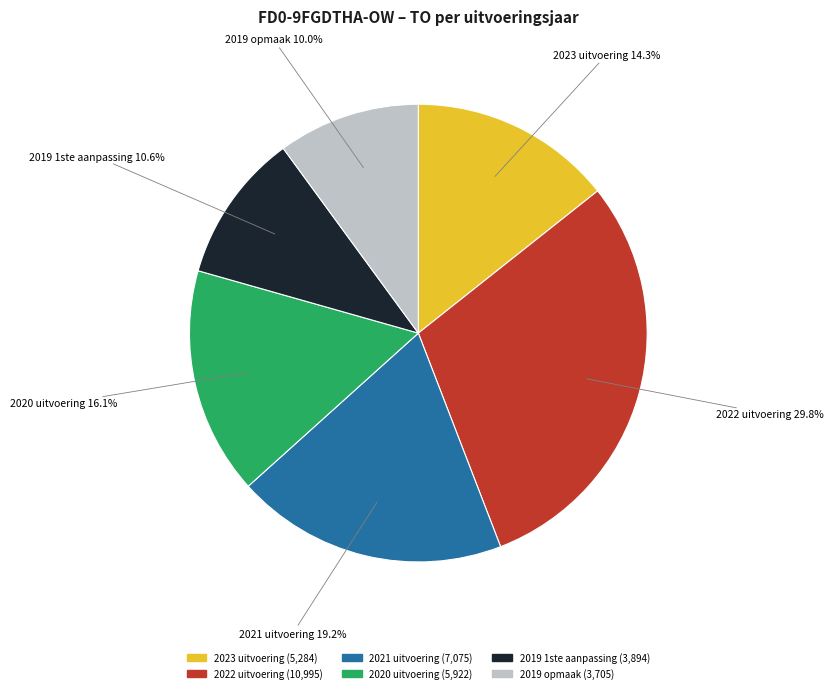

To the nearest percent, what is the difference between the 2022 uitvoering and 2020 uitvoering slice percentages?

14%